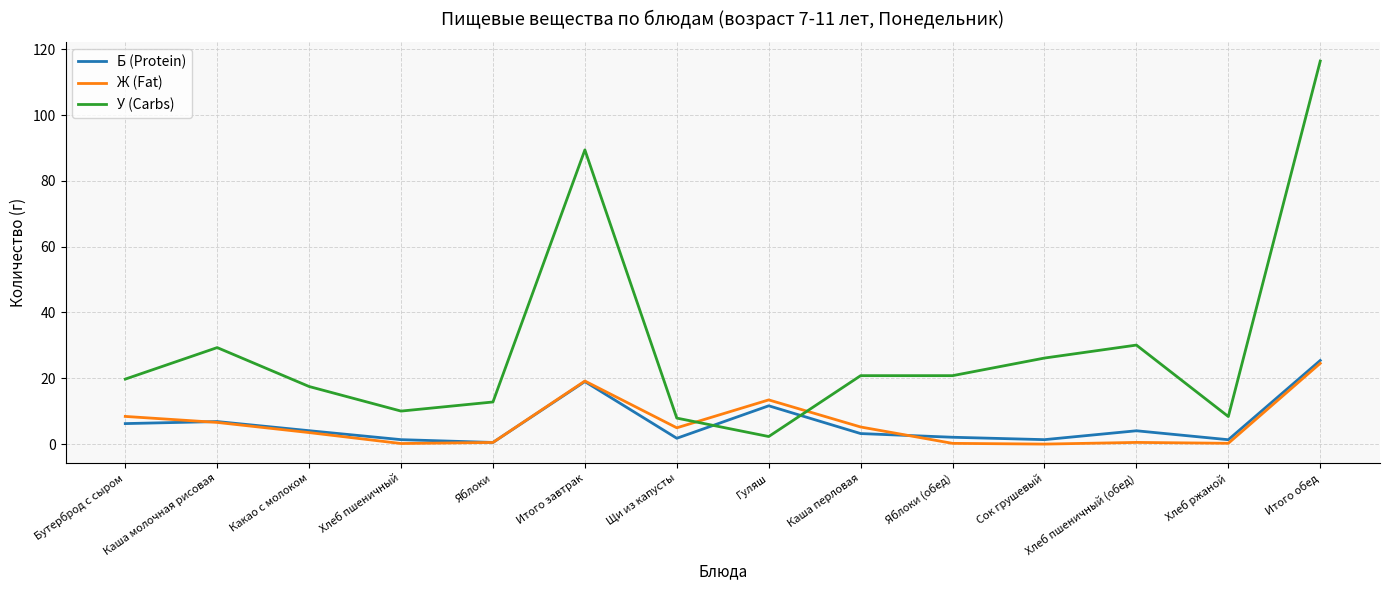

After their last crossing, which series has the higher values: Ж (Fat) or У (Carbs)?

У (Carbs)